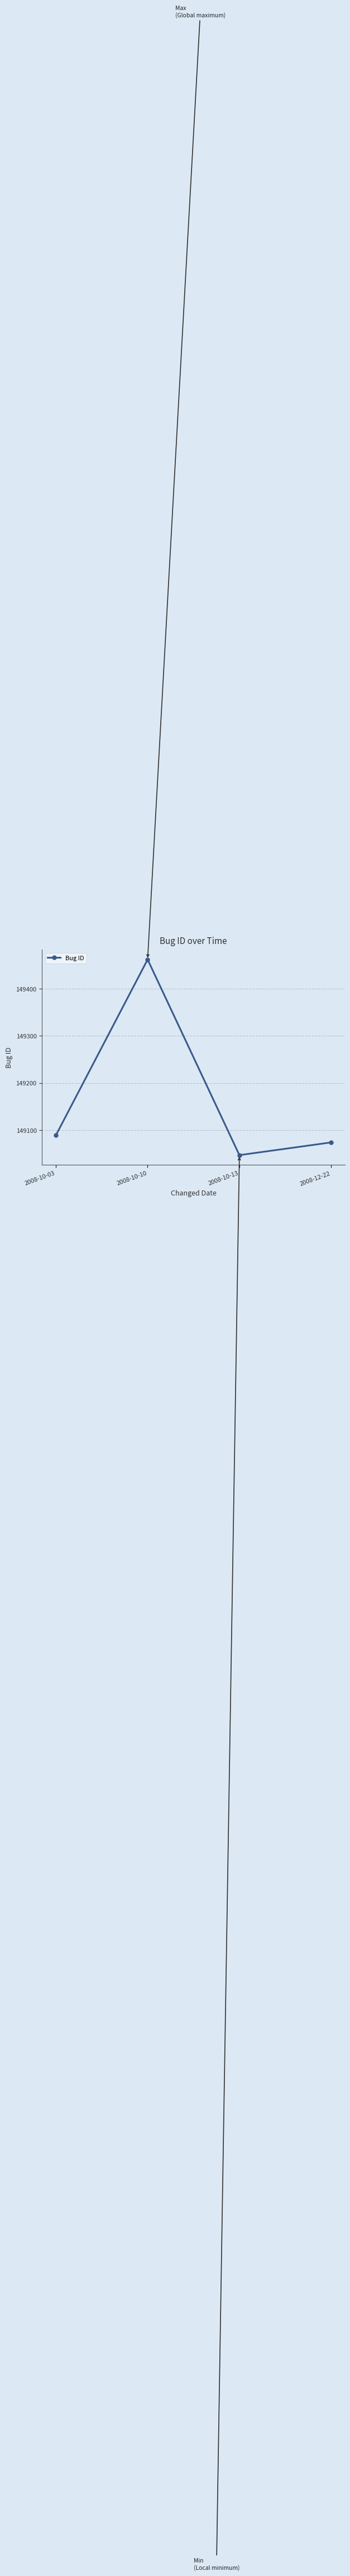

What is the ratio of the value at 2008-10-13 to the value at 2008-10-10?

1.0